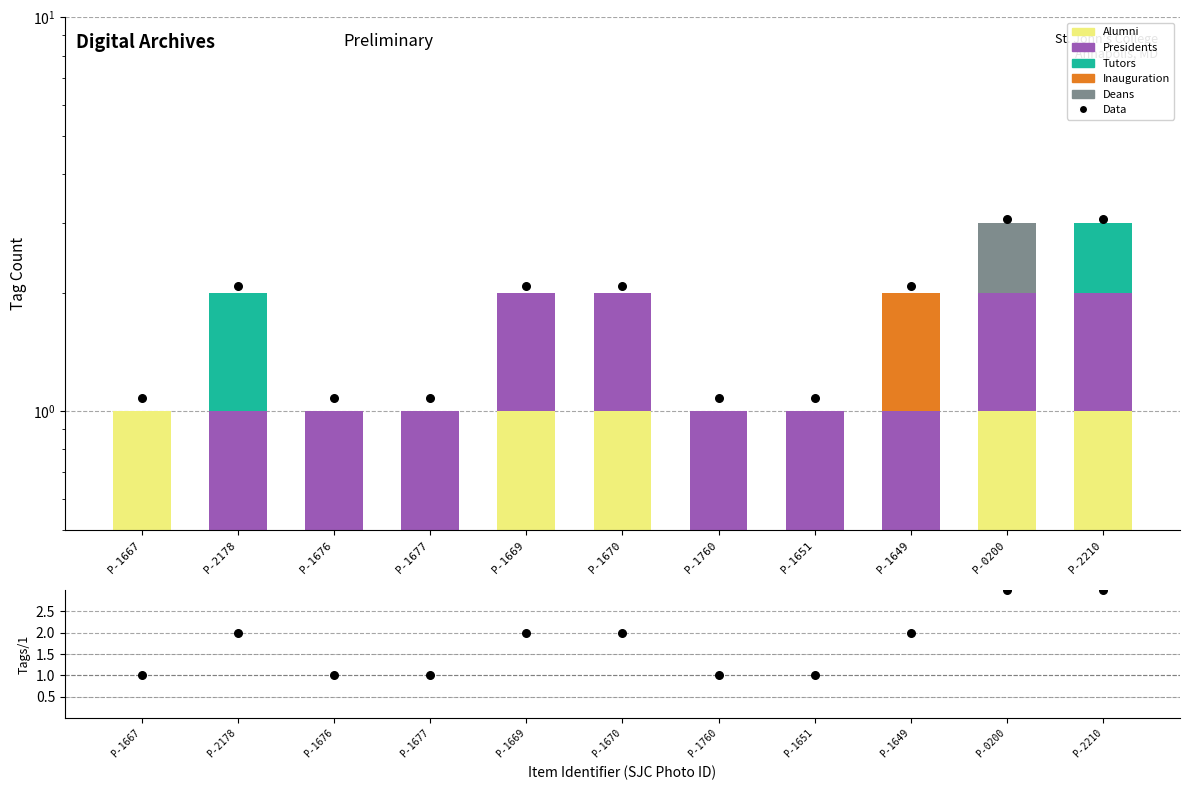

What are all the series names shown in the legend?

Alumni, Presidents, Tutors, Inauguration, Deans